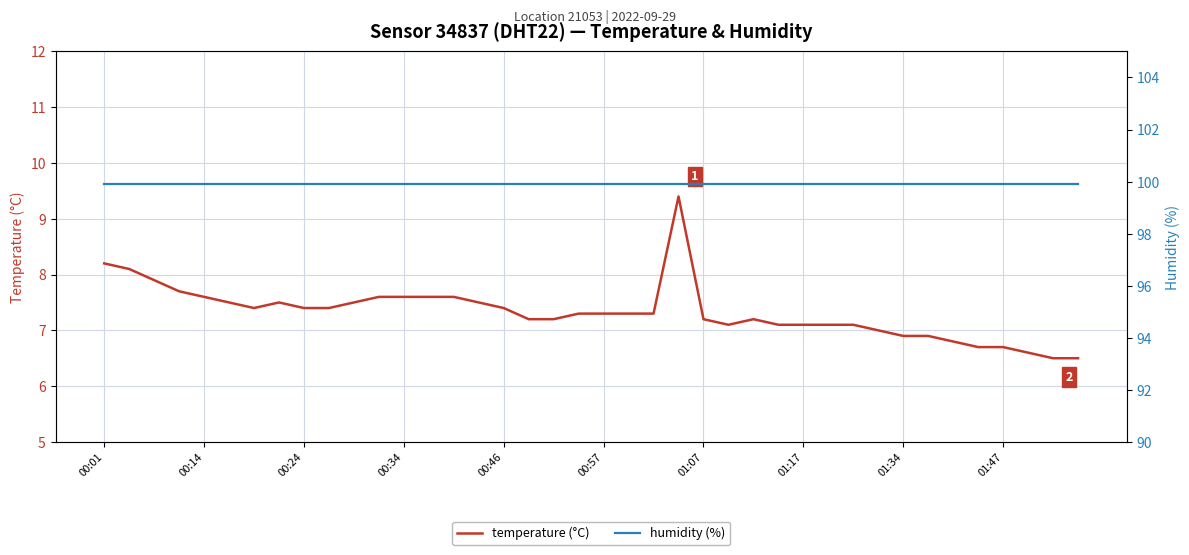

At which label is humidity closest to 99?

00:01